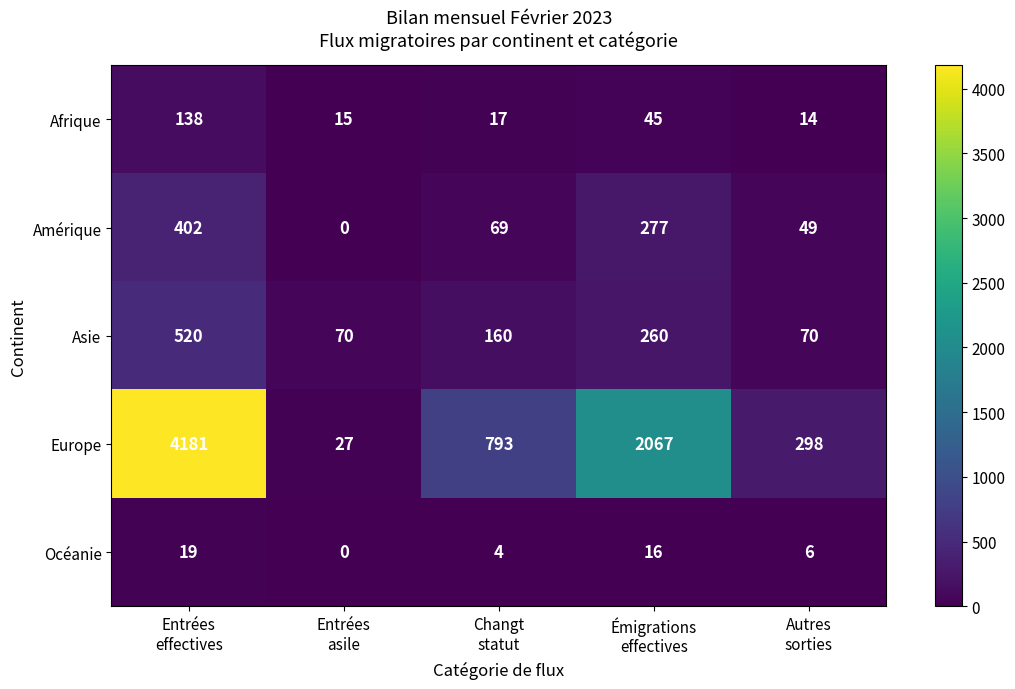

Which series has the widest spread of values?

Europe